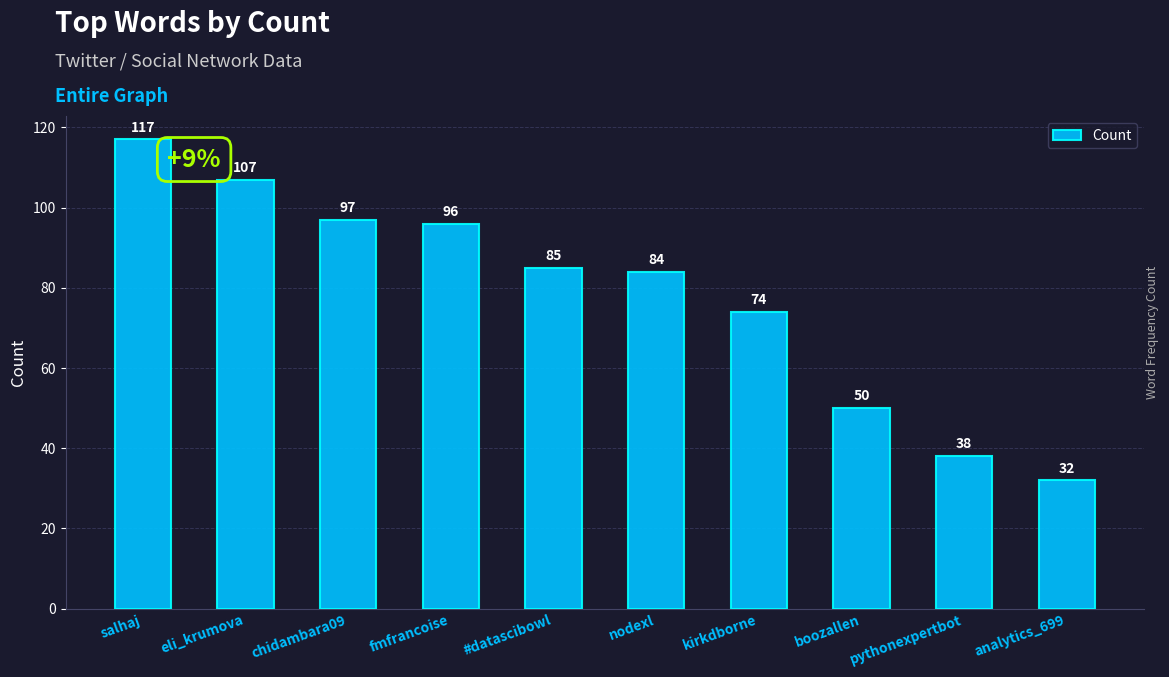

How many data points are less than 85?

5